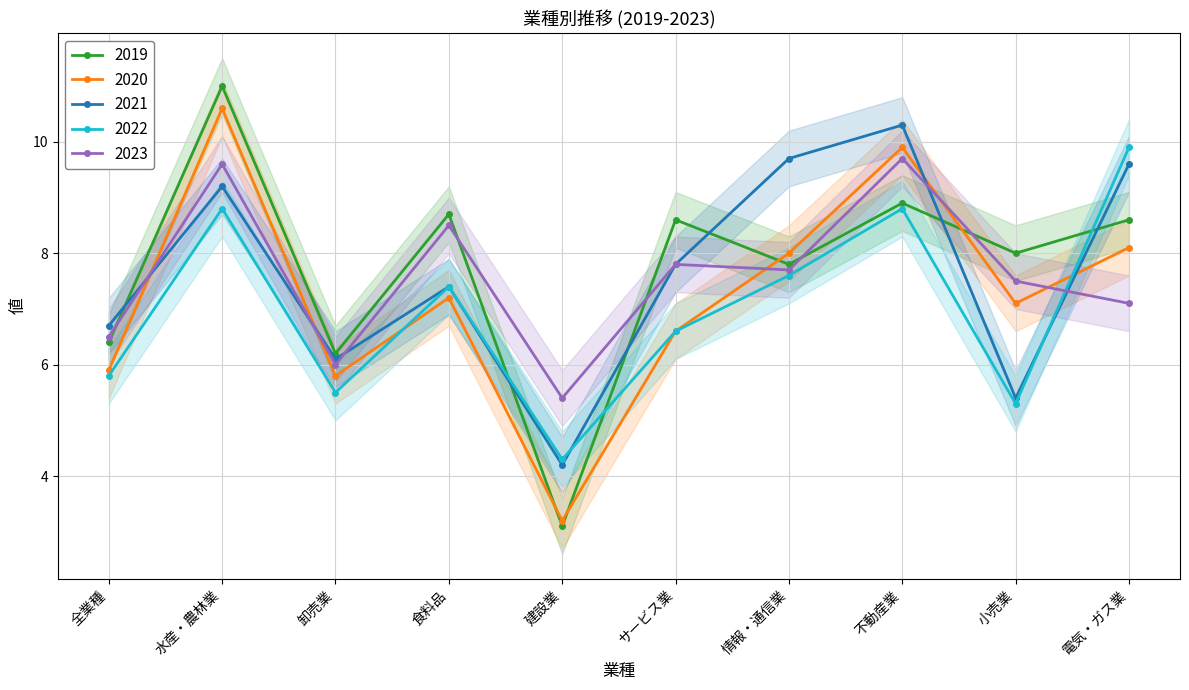

Is it true that 2023 equals 5.0 at 不動産業?

False